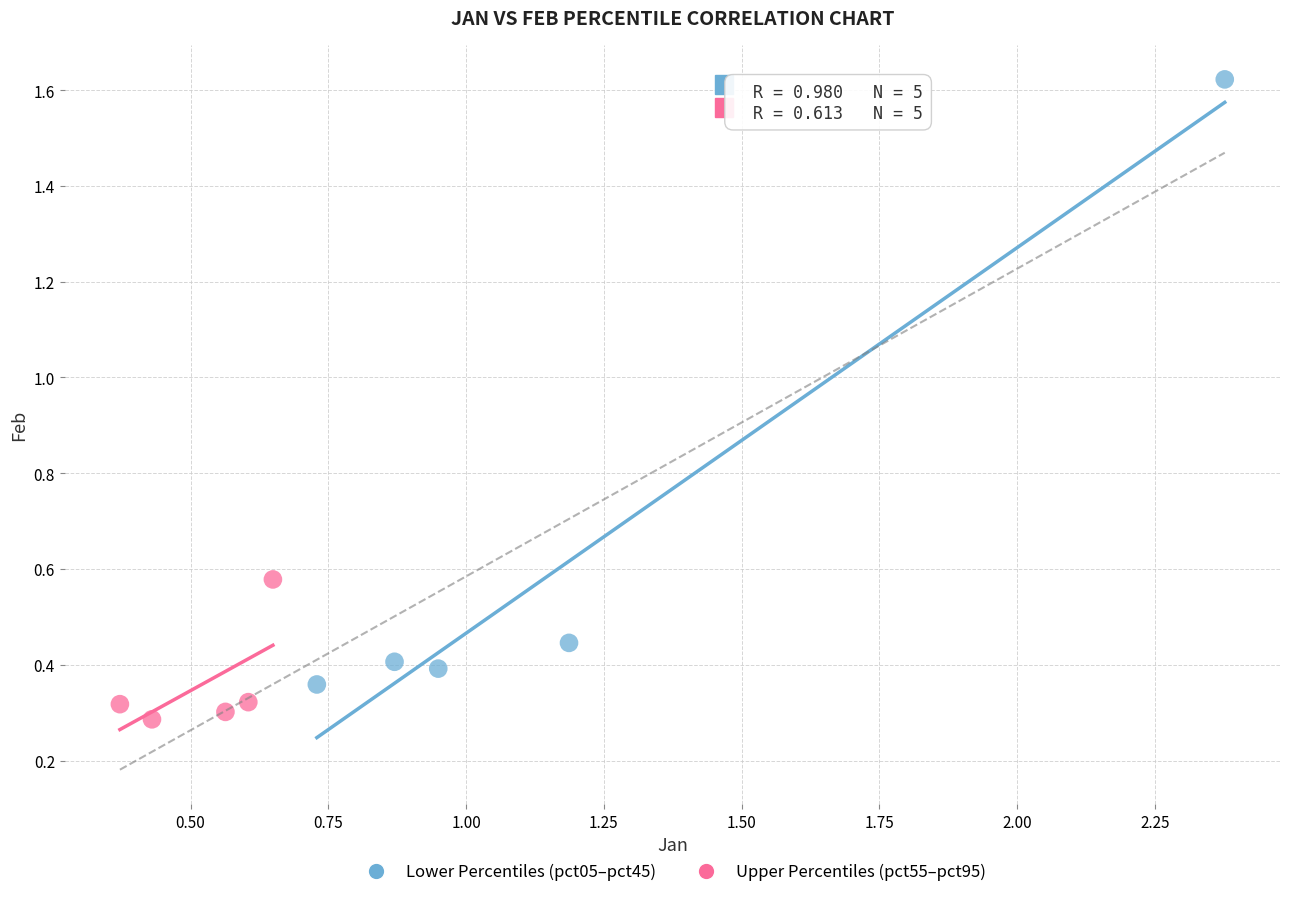

Which series contains the highest Y value?

Lower Percentiles (pct05–pct45)